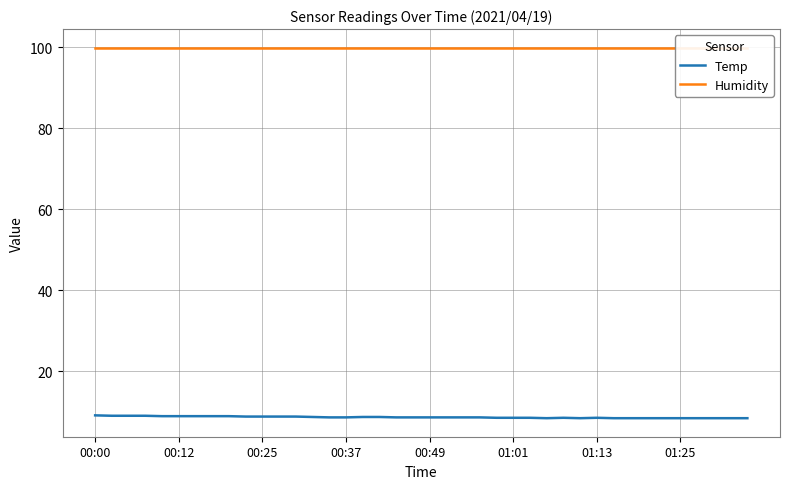

What is the minimum value for Temp?

8.4